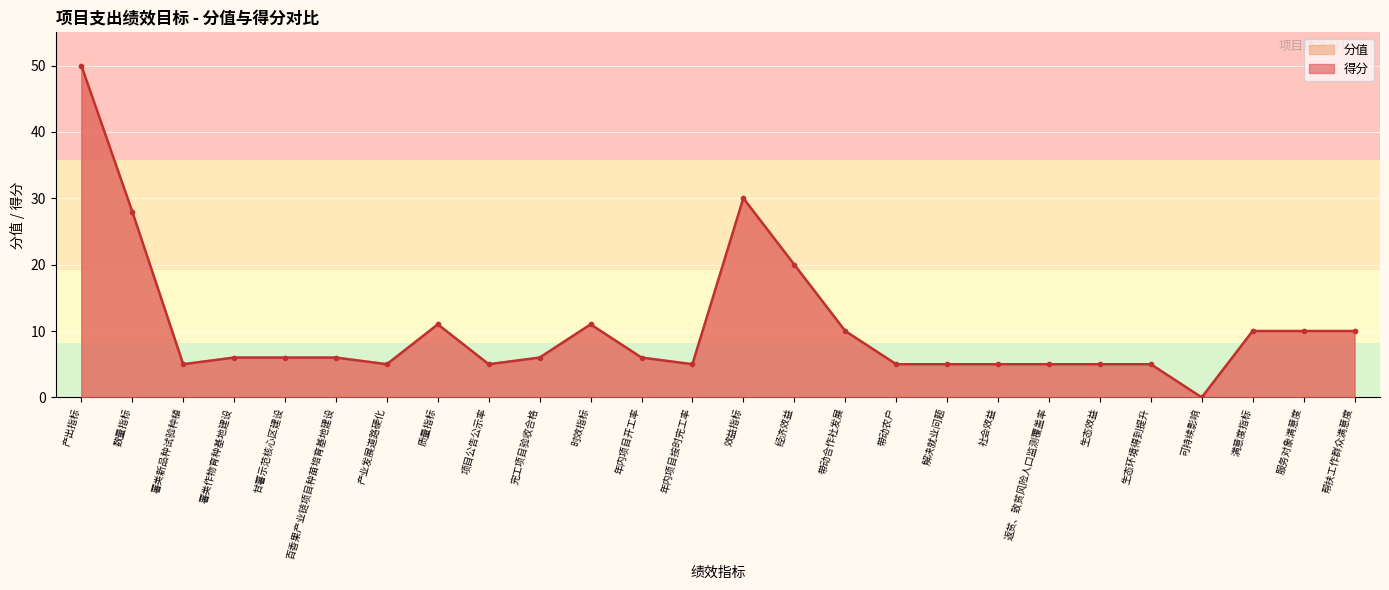

What position from the right is 解决就业问题?

9